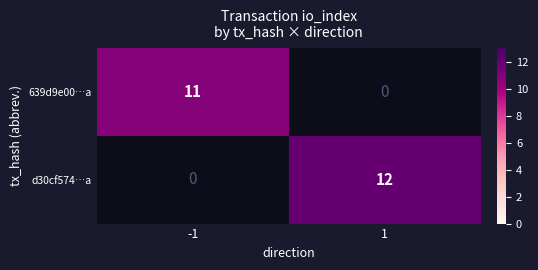

True or false: 639d9e00…a has a value of 20 at -1.

False